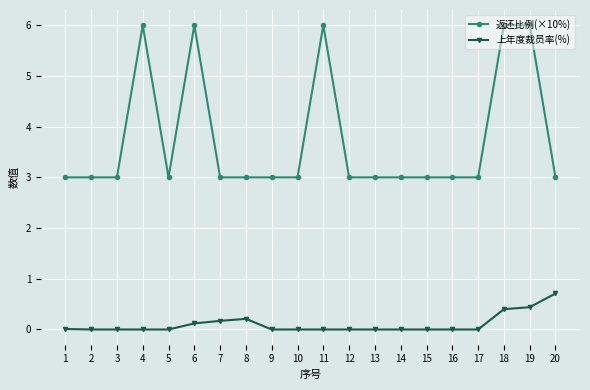

Rank the series by their maximum value, from lowest to highest.

上年度裁员率(%), 返还比例(×10%)